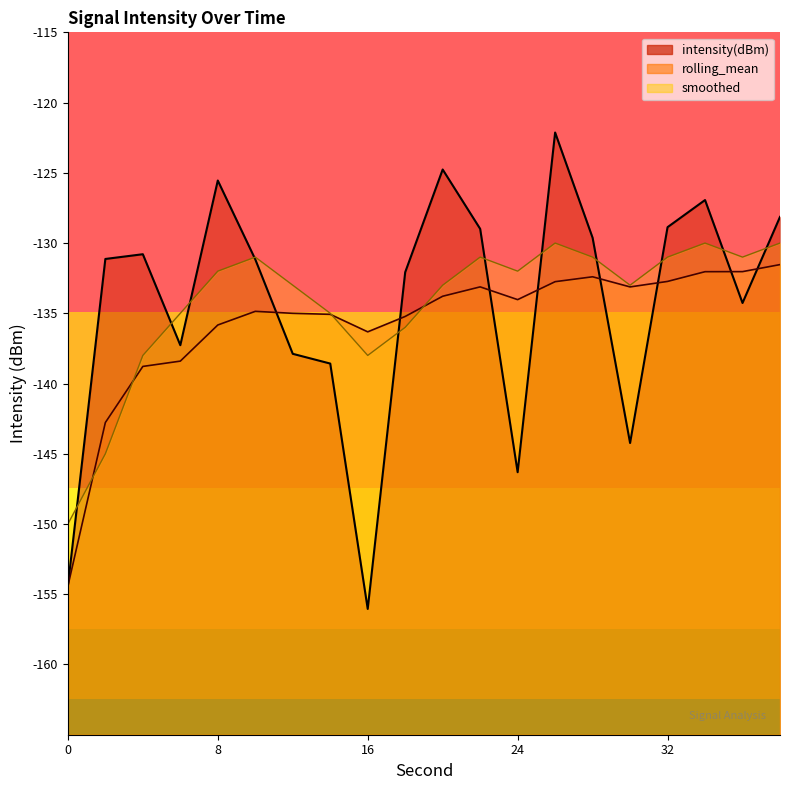

At which label does rolling_mean reach its peak?

38